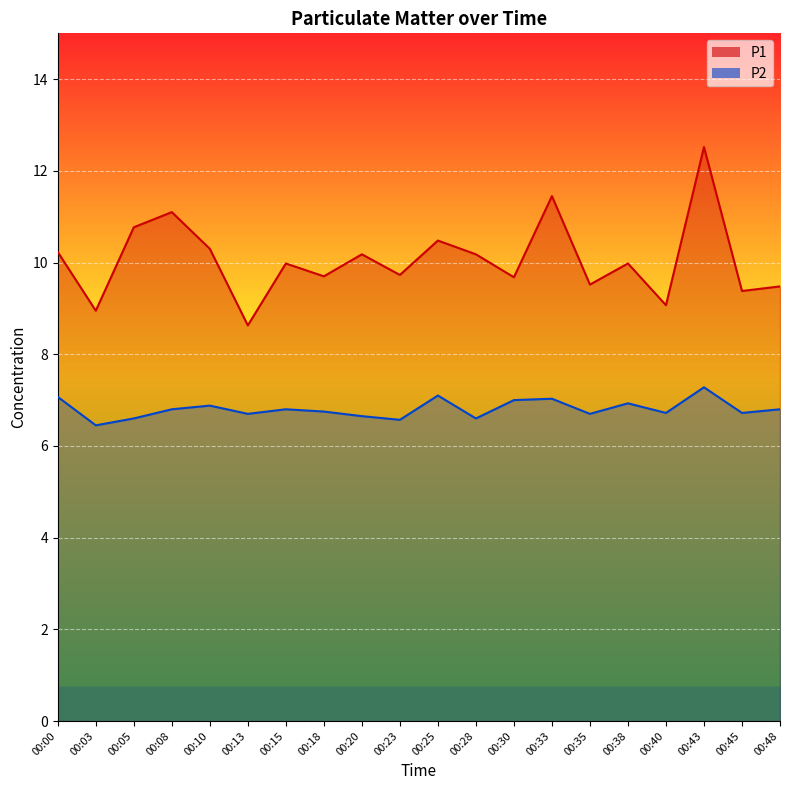

Reading right to left, what are all the values shown in this chart?

P1: 00:48=9.5	00:45=9.4	00:43=12.5	00:40=9.1	00:38=10.0	00:35=9.5	00:33=11.4	00:30=9.7	00:28=10.2	00:25=10.5	00:23=9.7	00:20=10.2	00:18=9.7	00:15=10.0	00:13=8.6	00:10=10.3	00:08=11.1	00:05=10.8	00:03=8.9	00:00=10.2
P2: 00:48=6.8	00:45=6.7	00:43=7.3	00:40=6.7	00:38=6.9	00:35=6.7	00:33=7.0	00:30=7.0	00:28=6.6	00:25=7.1	00:23=6.6	00:20=6.7	00:18=6.8	00:15=6.8	00:13=6.7	00:10=6.9	00:08=6.8	00:05=6.6	00:03=6.5	00:00=7.1